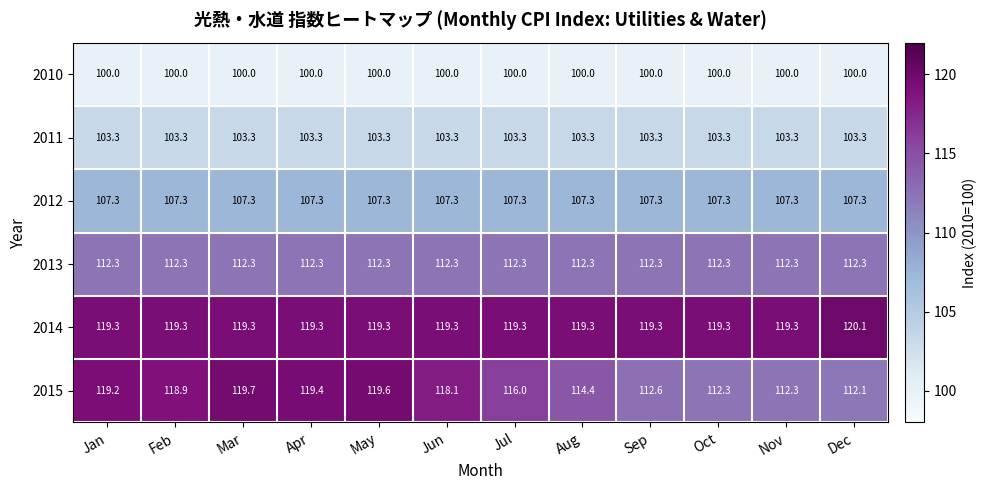

At how many categories does at least one series exceed 112?

12